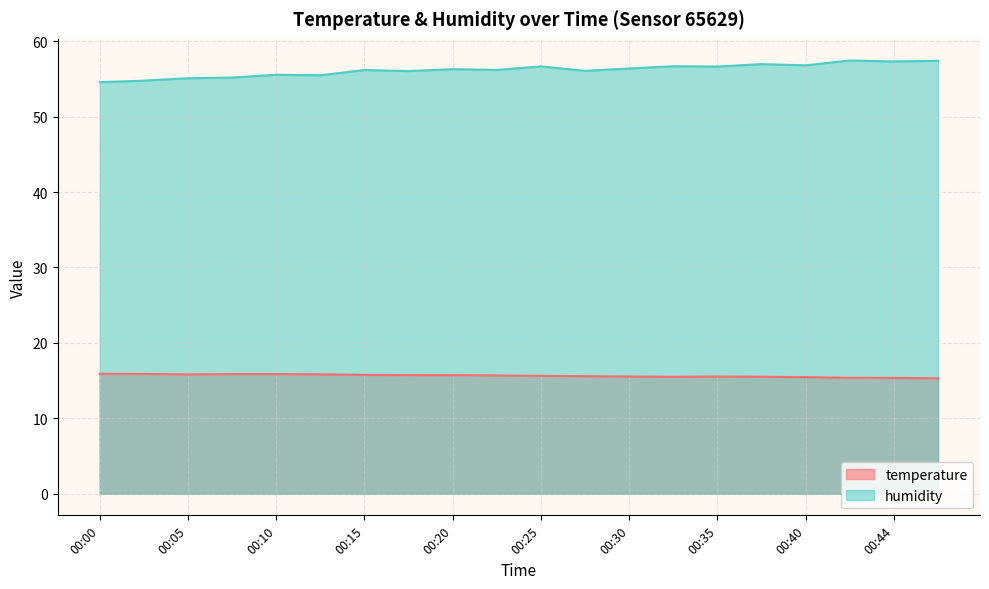

List the labels in order of humidity value, smallest first.

00:00, 00:03, 00:05, 00:08, 00:13, 00:10, 00:17, 00:27, 00:15, 00:22, 00:20, 00:30, 00:35, 00:25, 00:32, 00:40, 00:37, 00:44, 00:47, 00:42